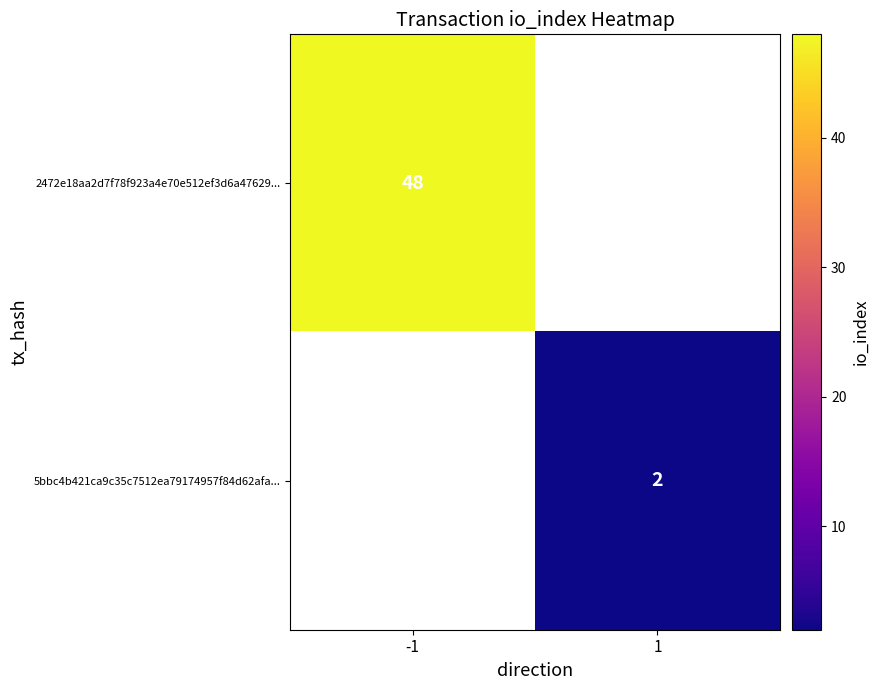

What is the greatest value displayed?

48.0